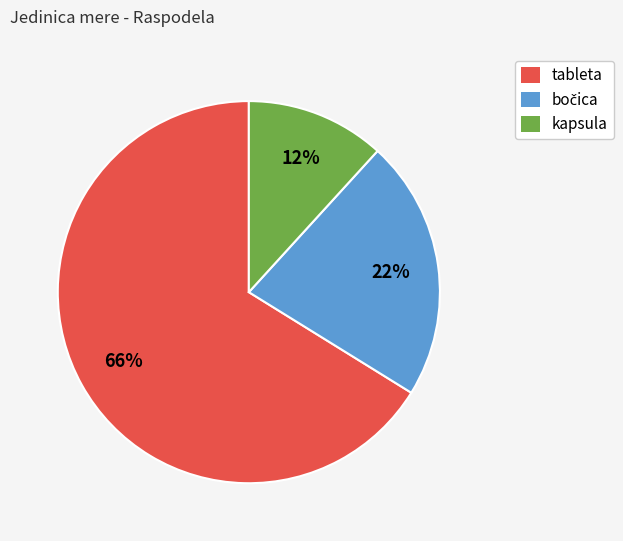

Do tableta and kapsula together represent more than half of the pie?

Yes